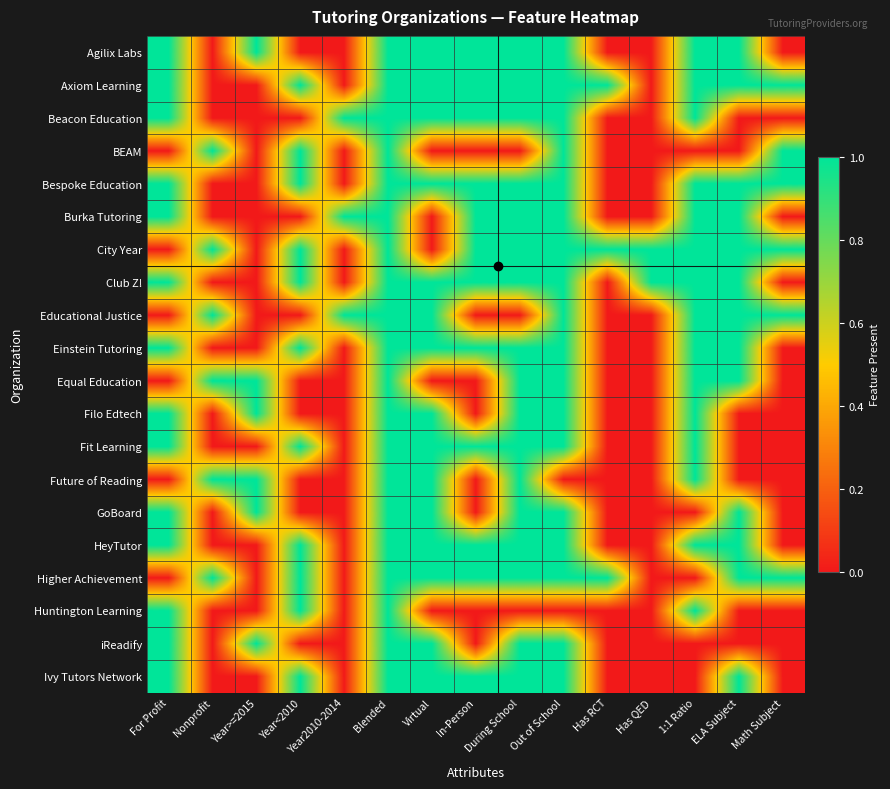

Which has a higher value, For Profit or Math Subject?

For Profit